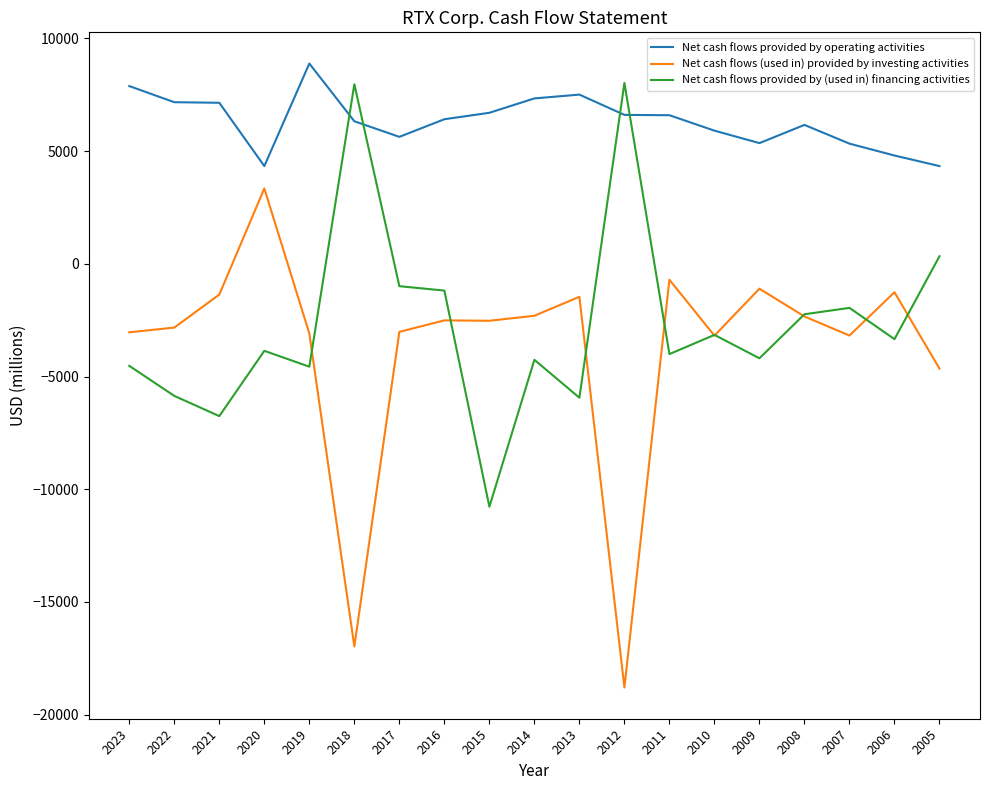

True or false: Net cash flows provided by operating activities and Net cash flows (used in) provided by investing activities cross at least once.

False